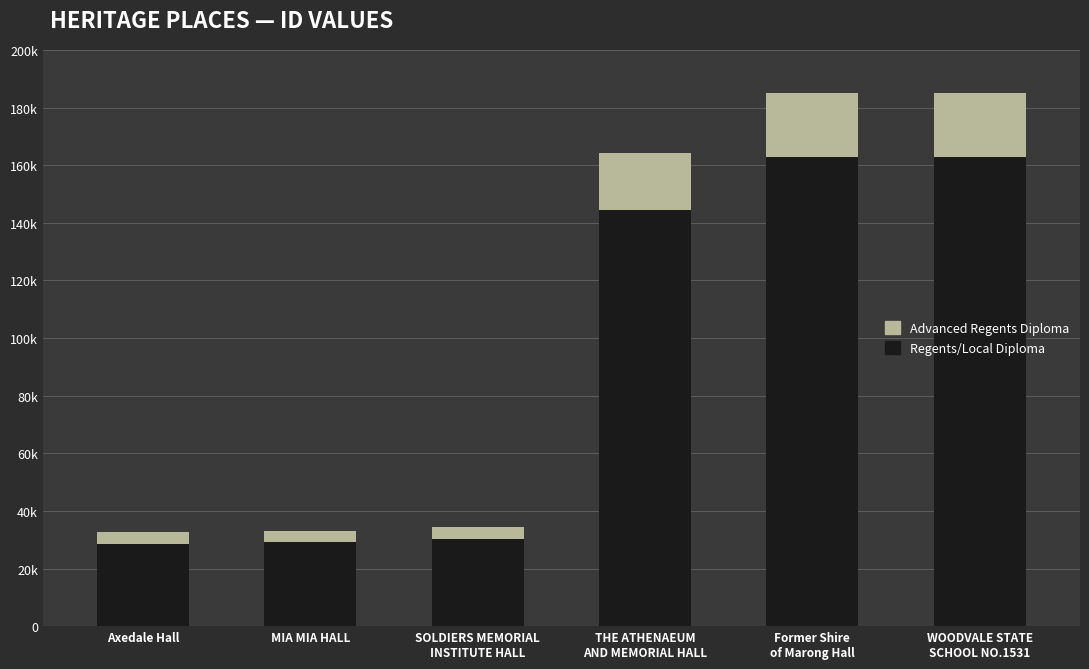

What is the label of the 1st bar from the right?

WOODVALE STATE
SCHOOL NO.1531